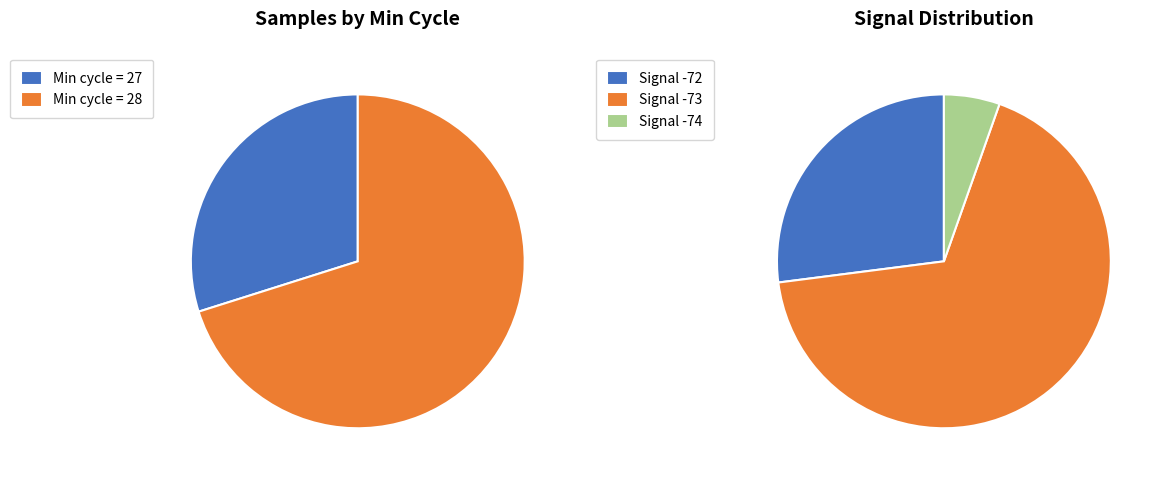

Which slice is the largest?

28